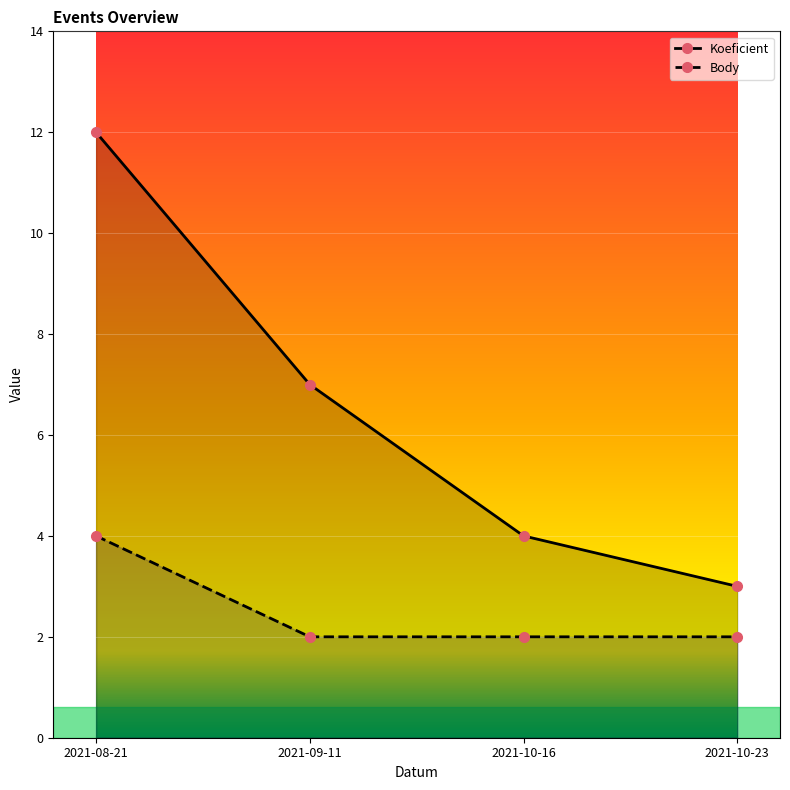

What is the spread (max minus min) of values at 2021-10-16?

2